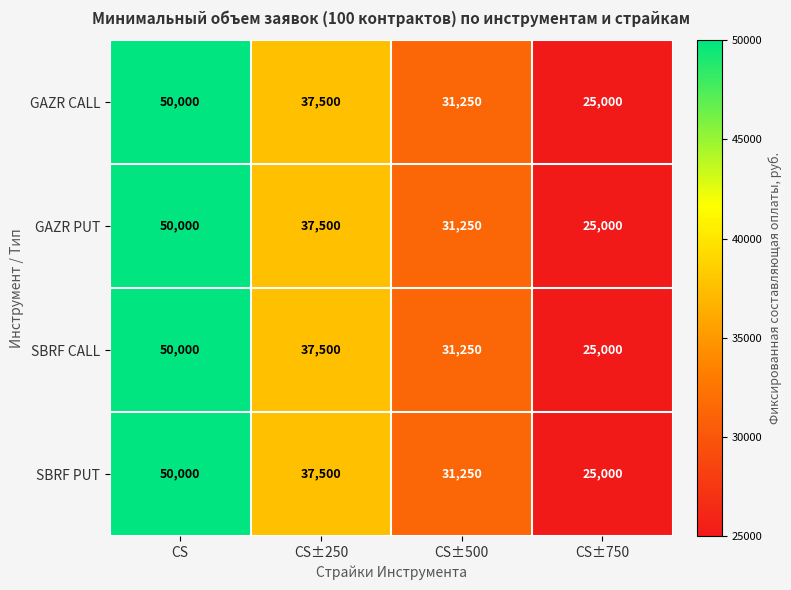

What is the maximum value shown in the chart?

50000